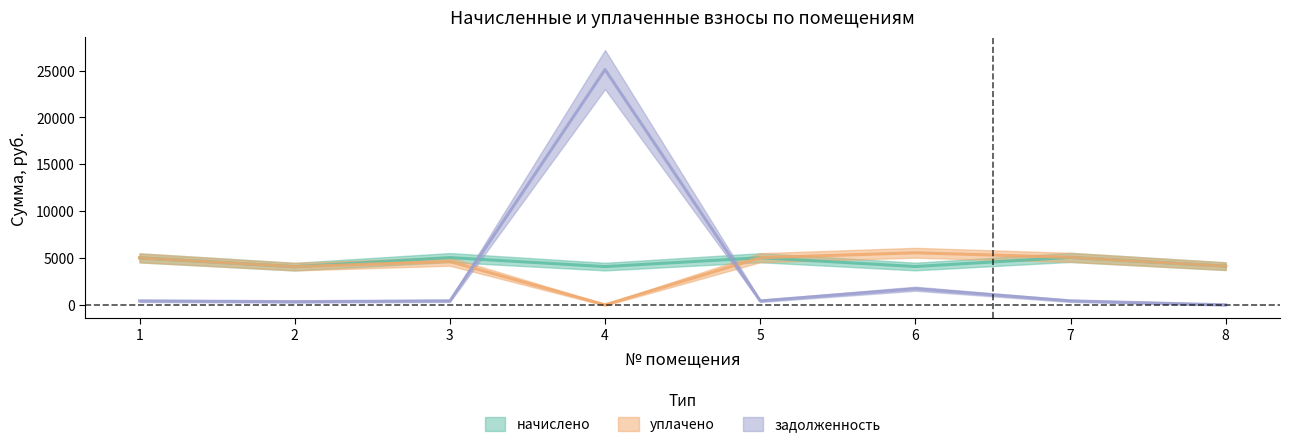

How many intersections are there between задолженность and начислено?

2